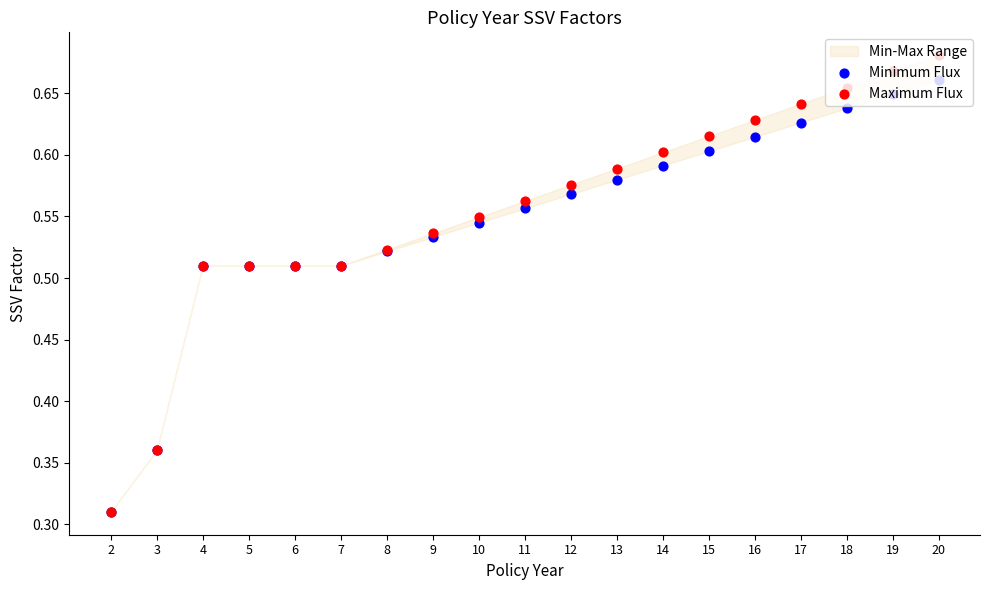

At which category is the sum across all series the highest?

20